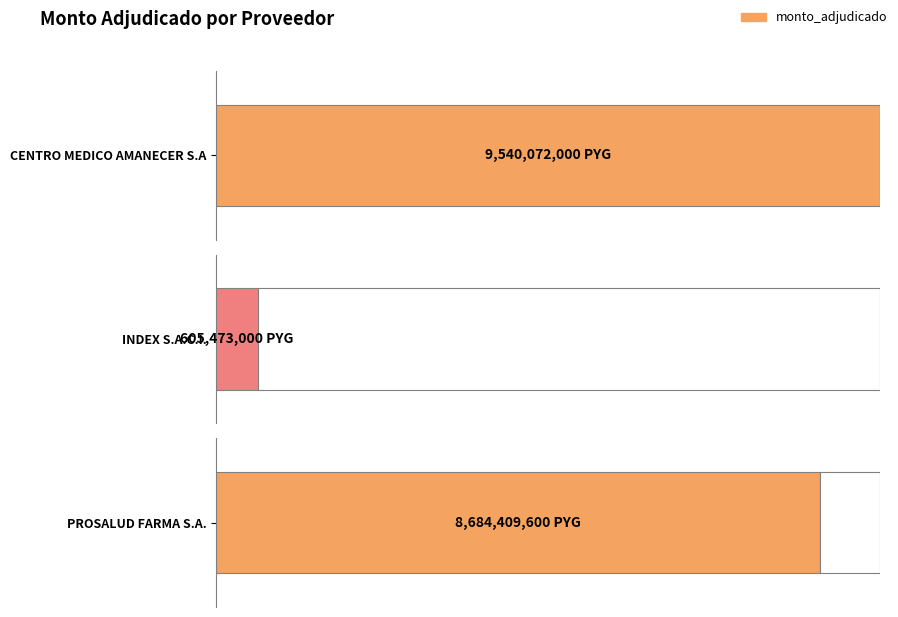

What position from the right is INDEX S.A.C.I.?

2